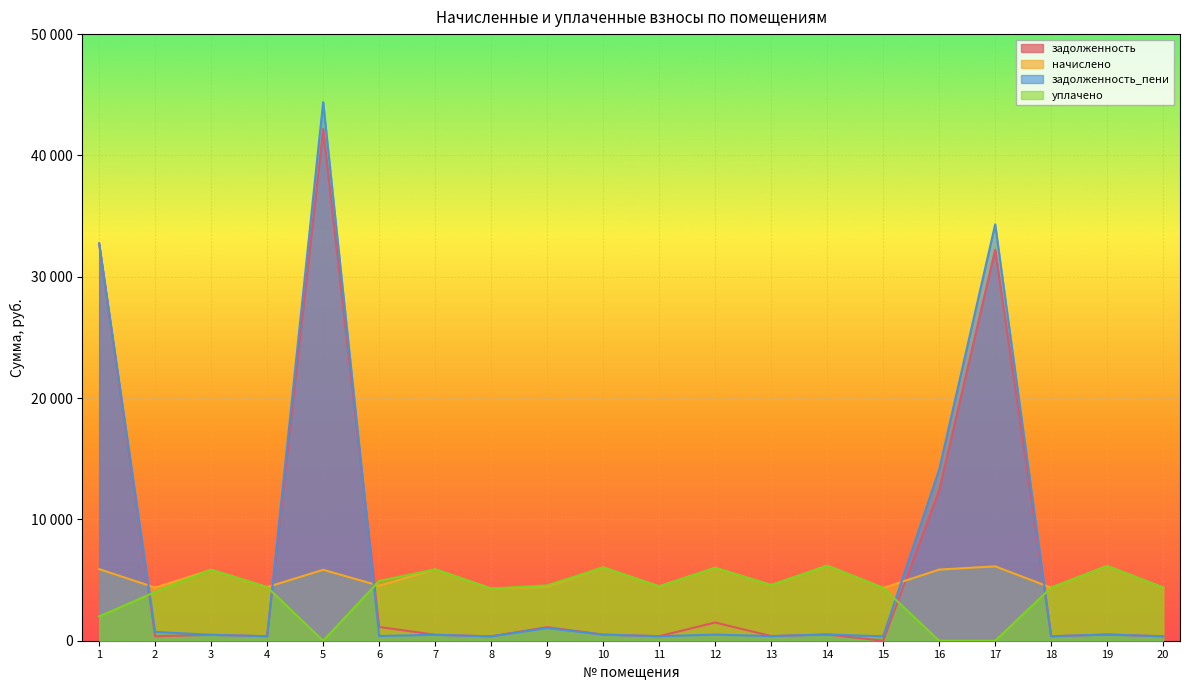

At which category is the sum across all series the highest?

5